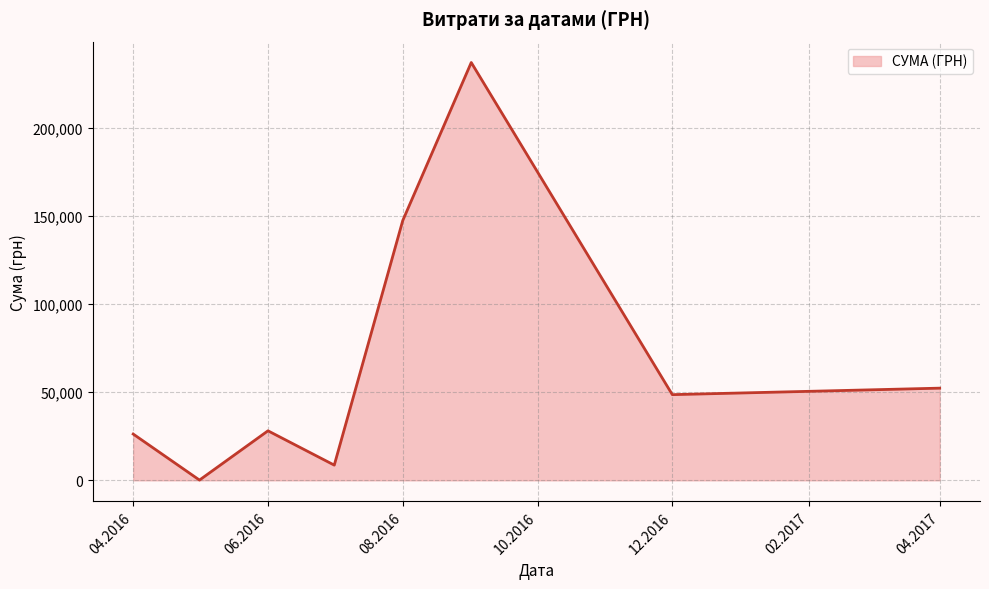

How many interior local peaks (higher than both neighbors) does the data have?

2